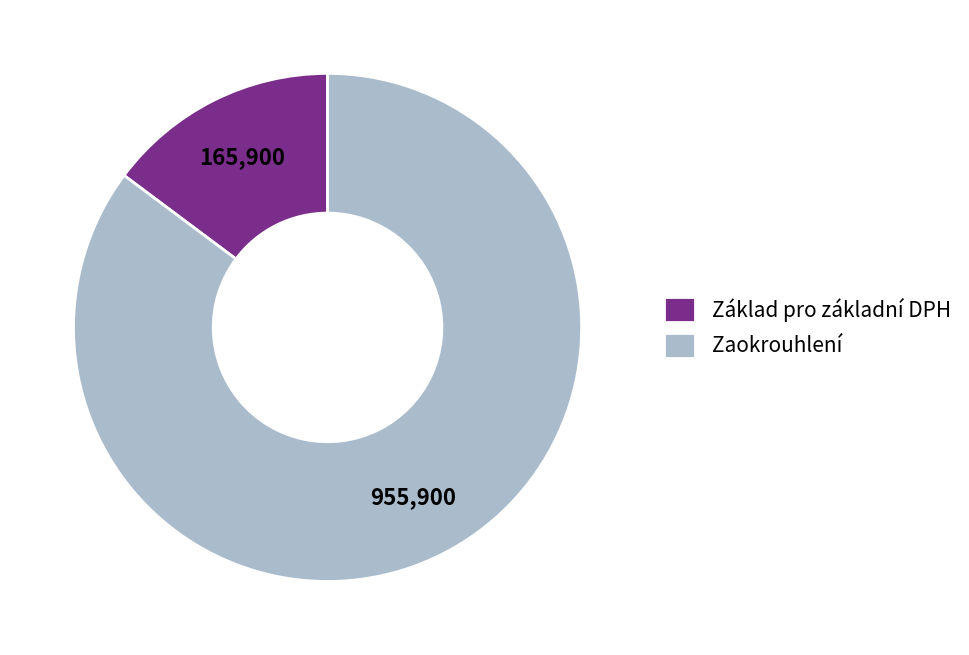

Between Základ pro základní DPH and Zaokrouhlení, which is larger?

Zaokrouhlení